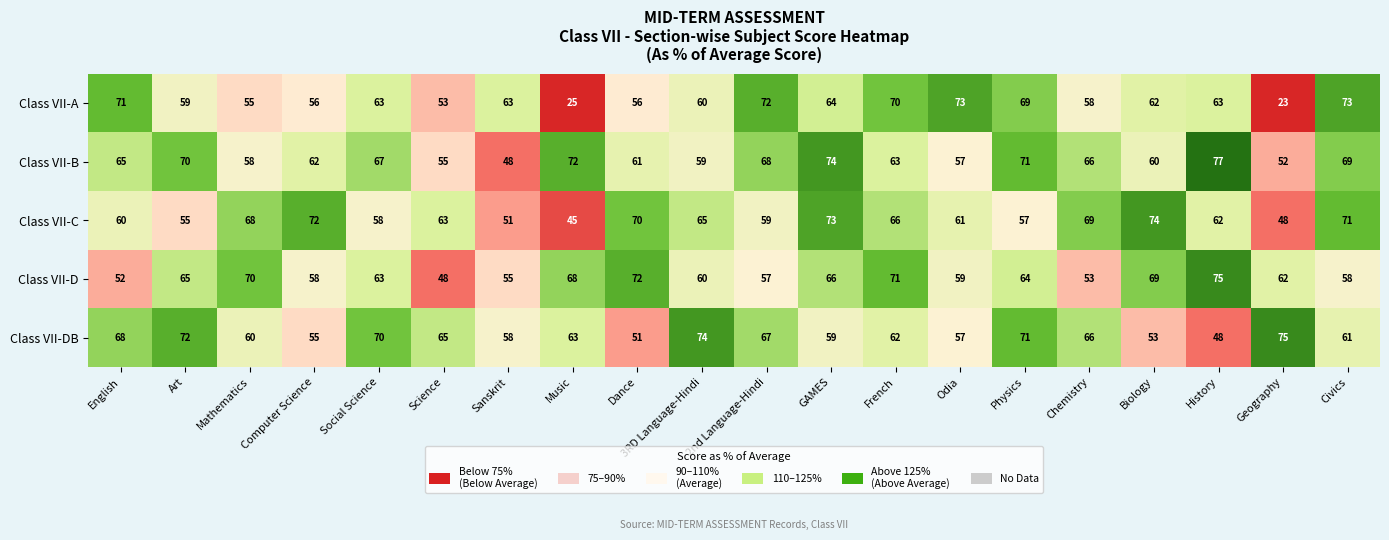

How many series are shown in this chart?

5